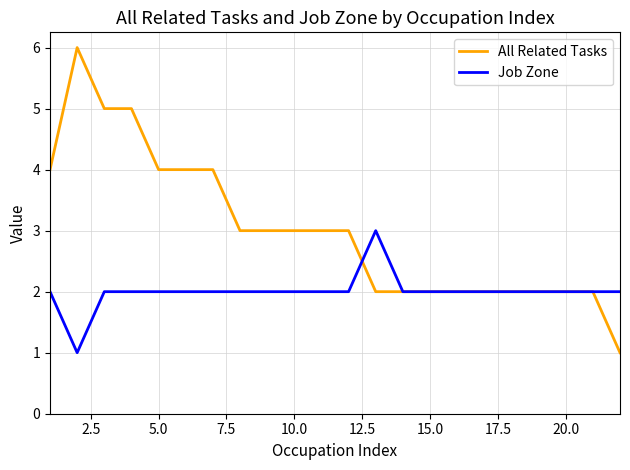

Which series has the largest range (max minus min)?

All Related Tasks